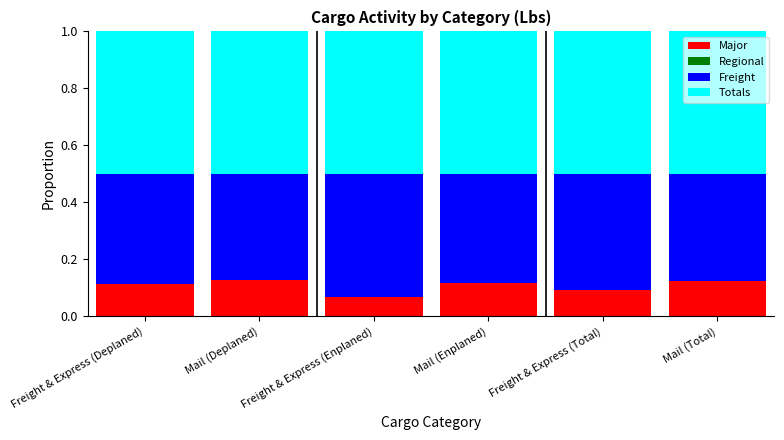

What is the total value across all series at Mail (Total)?

1.0